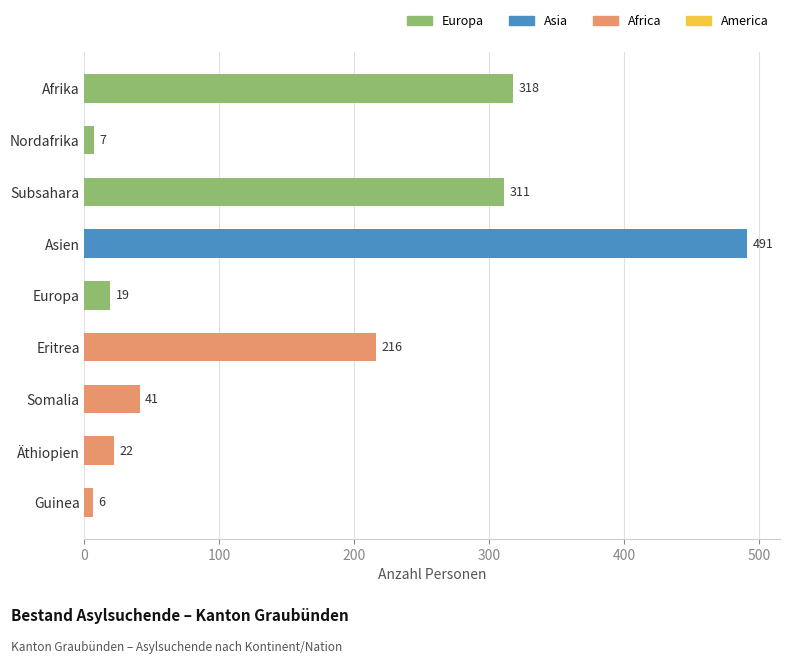

How many bars are there in total?

9